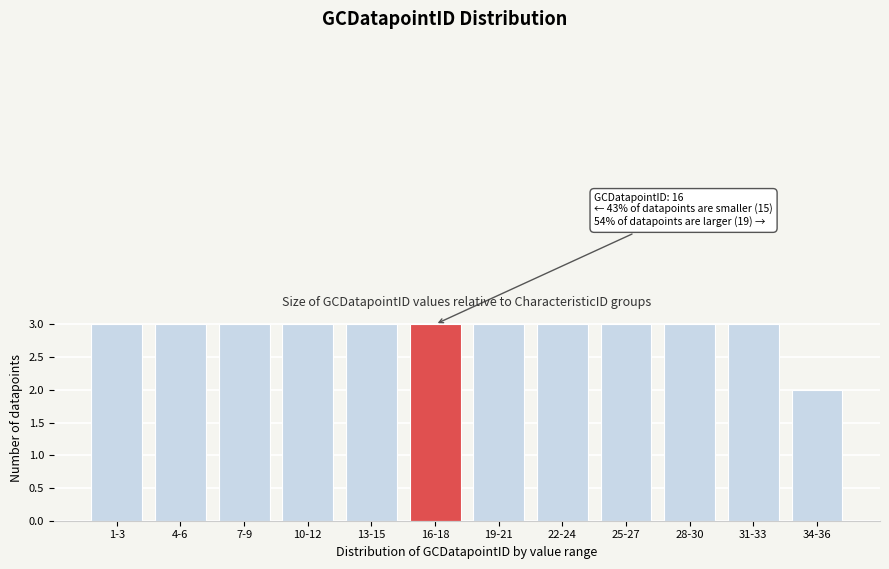

Reading right to left, what are all the values shown in this chart?

34-36=2	31-33=3	28-30=3	25-27=3	22-24=3	19-21=3	16-18=3	13-15=3	10-12=3	7-9=3	4-6=3	1-3=3